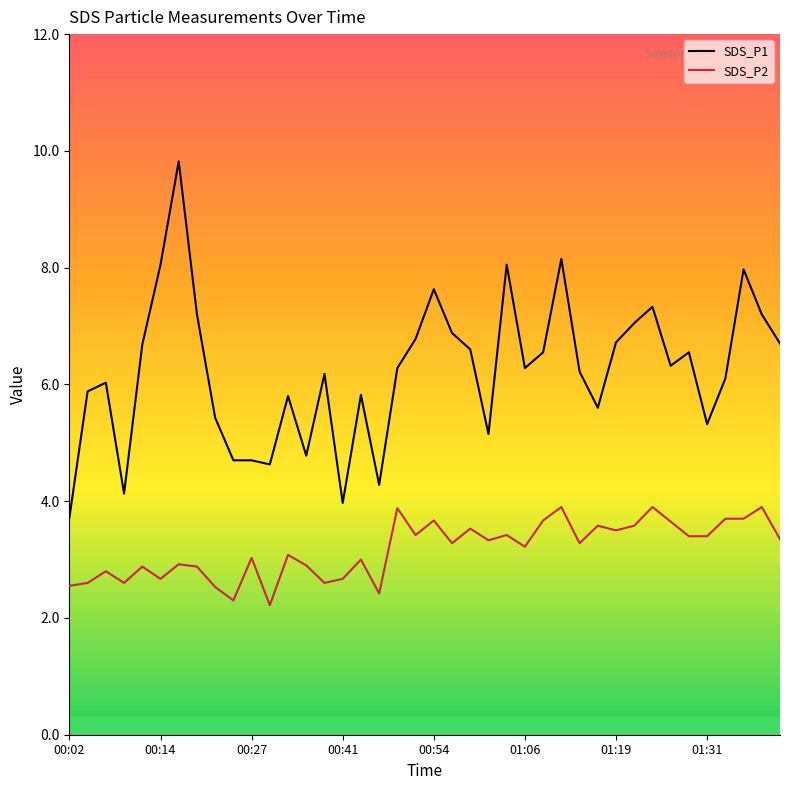

True or false: SDS_P2 has more than 1 interior local peaks.

True